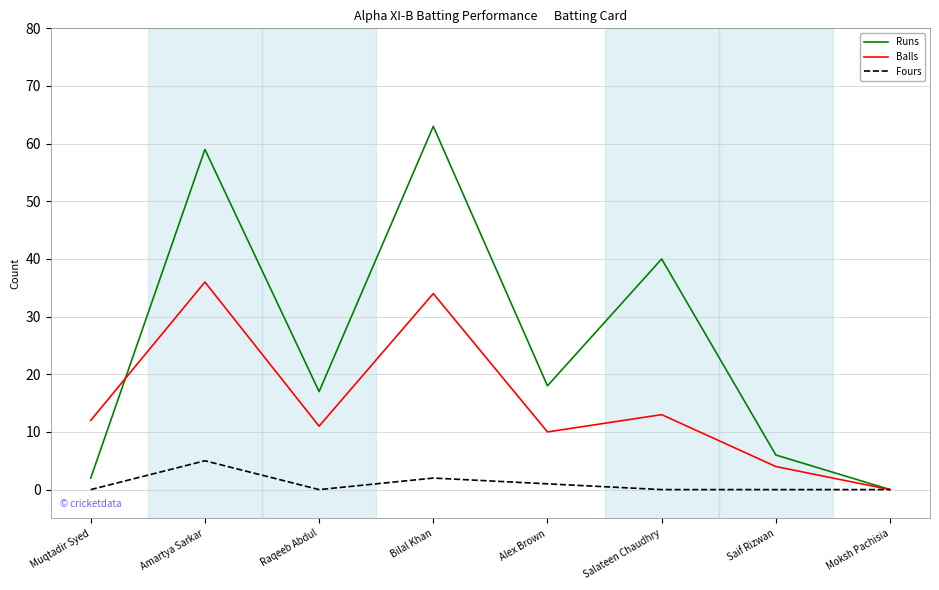

Is the value of Fours at Salateen Chaudhry greater than the value of Balls at Raqeeb Abdul?

No